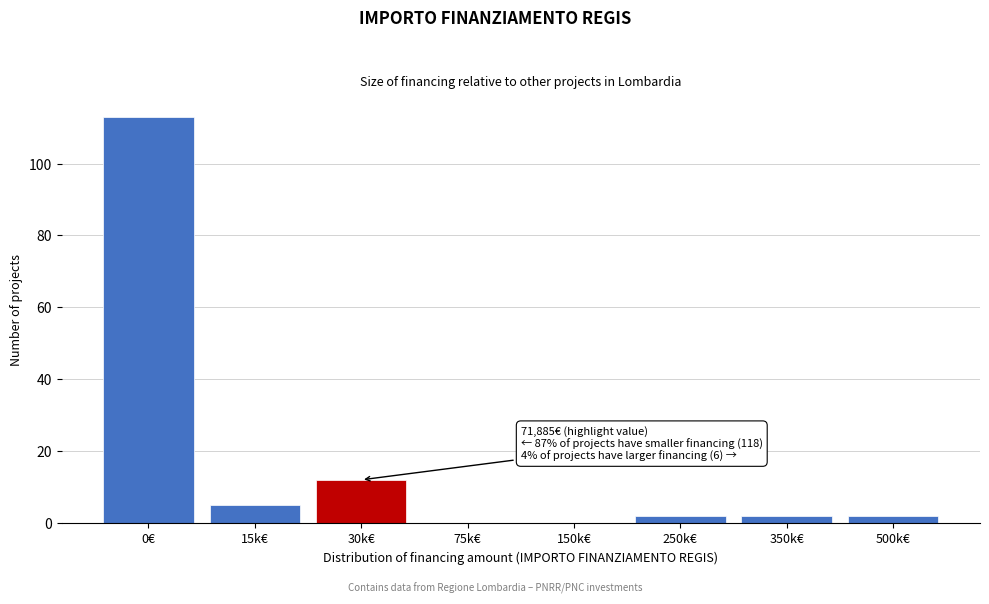

Reading left to right, what are all the values shown in this chart?

0€=113	15k€=5	30k€=12	75k€=0	150k€=0	250k€=2	350k€=2	500k€=2